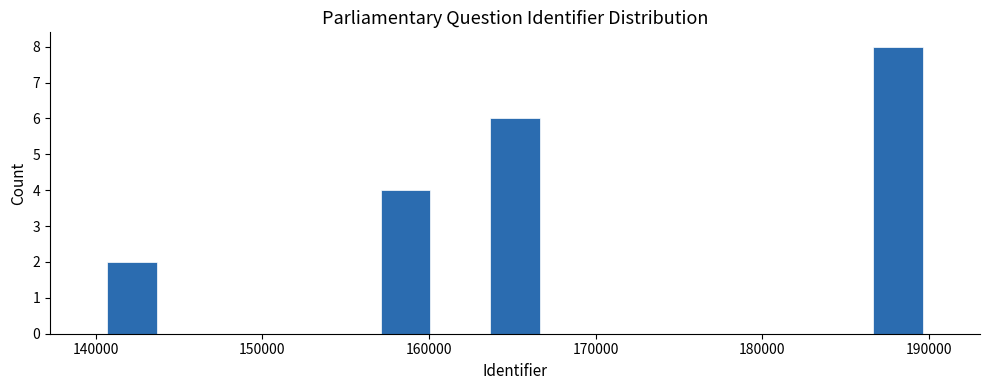

Around what value on the x-axis is the tallest bar? Give the approximate position of its centre, as read against the axis.

188000